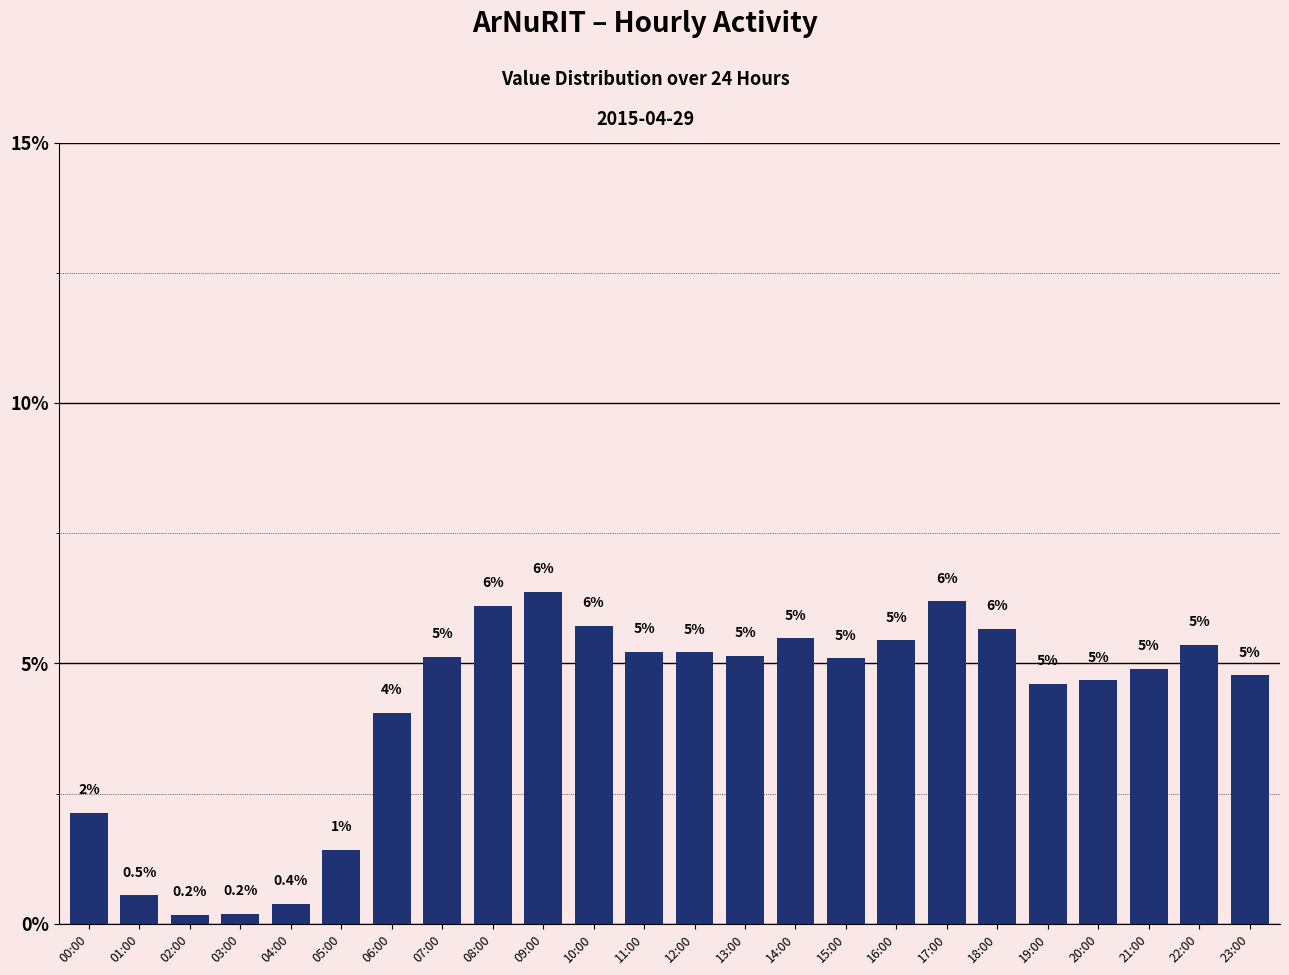

How many bars are there in total?

24